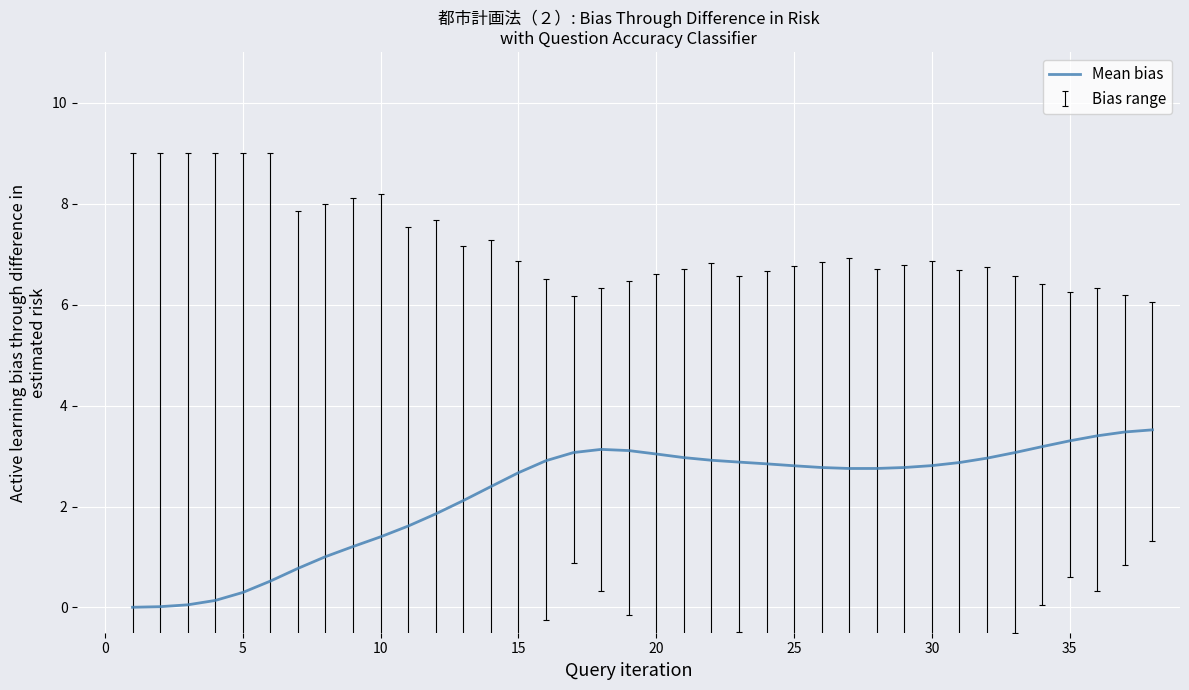

What is the maximum value shown in the chart?

3.5